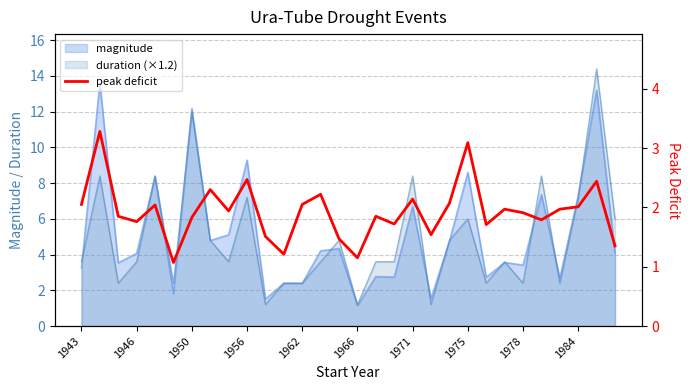

List the labels in order of value, smallest first.

1966, 15, 11, 29, 14, 10, 19, 22, 17, 1956, 25, 1971, 1950, 16, 24, 1978, 23, 26, 27, 1962, 1943, 12, 20, 18, 13, 1975, 28, 1984, 21, 1946